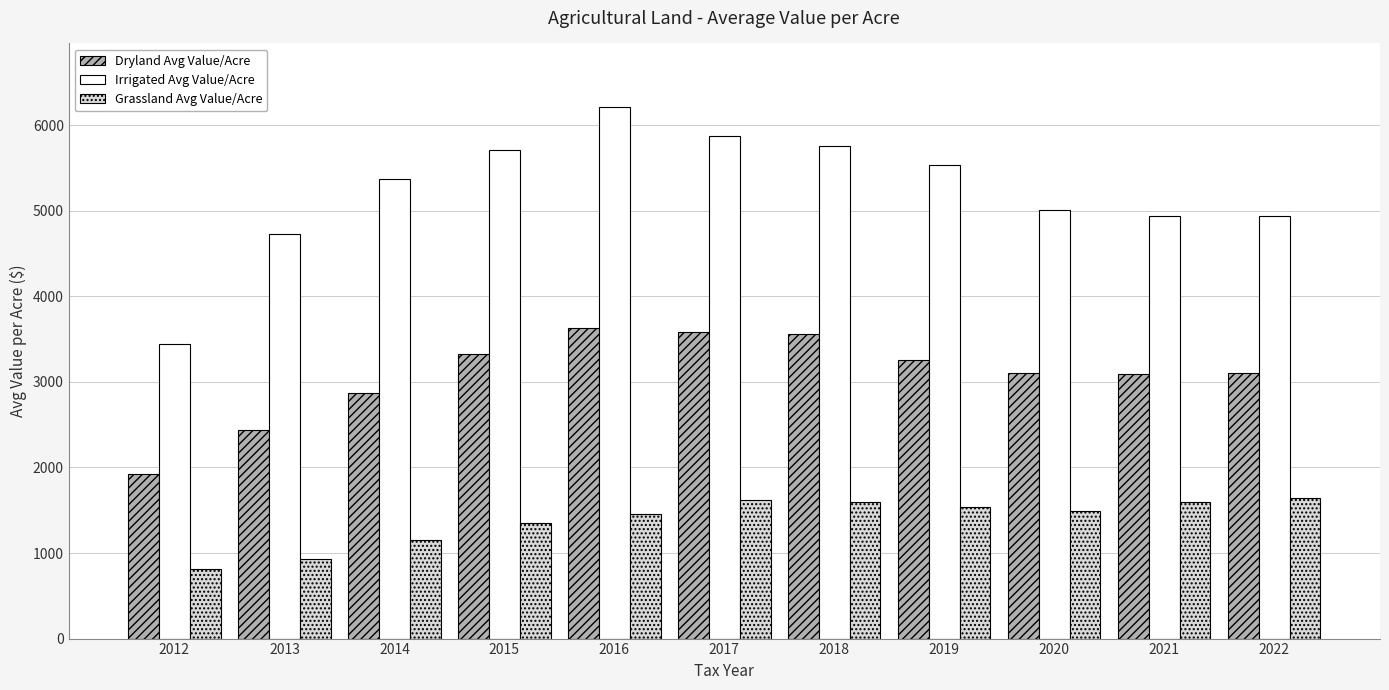

How many bars are there in each group?

3